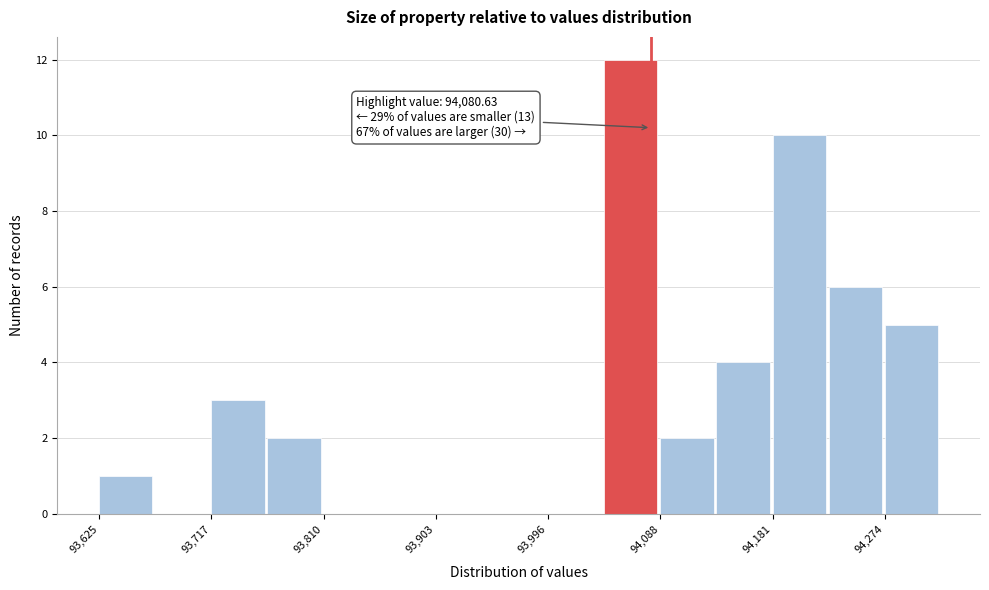

Over which range of the x-axis is the bar tallest?

94040 to 94090